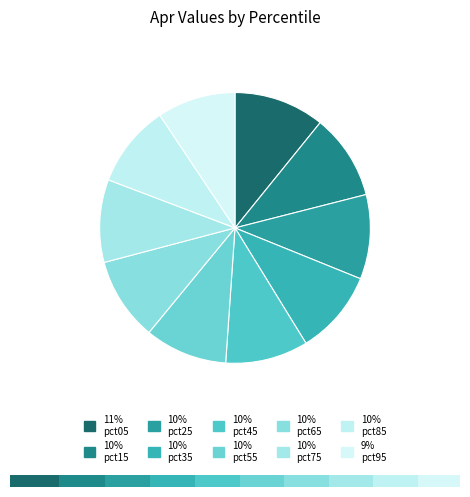

Combined, what portion of the pie is pct85 and pct65?

19.8%